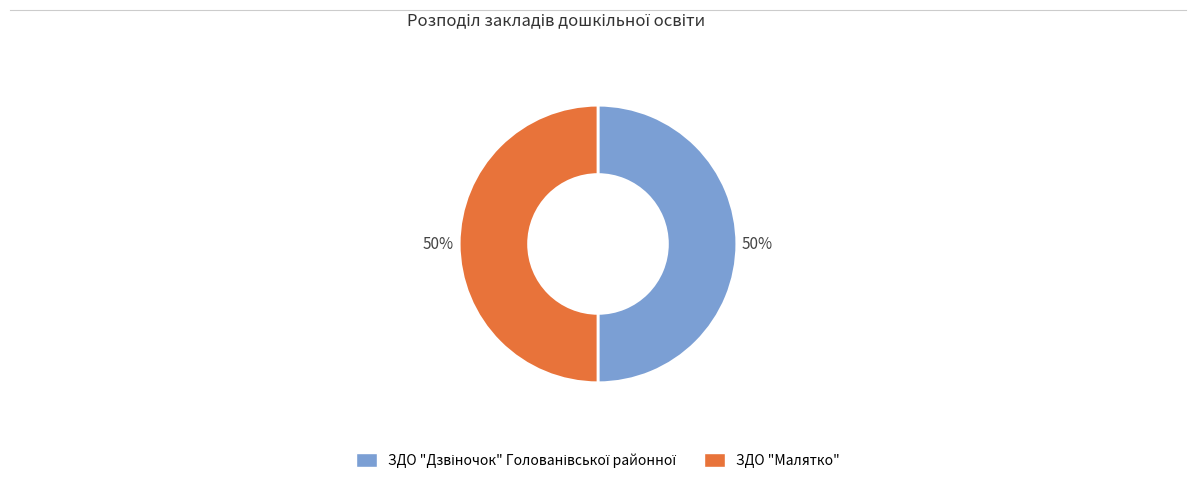

To the nearest percent, what is the average slice percentage?

50%